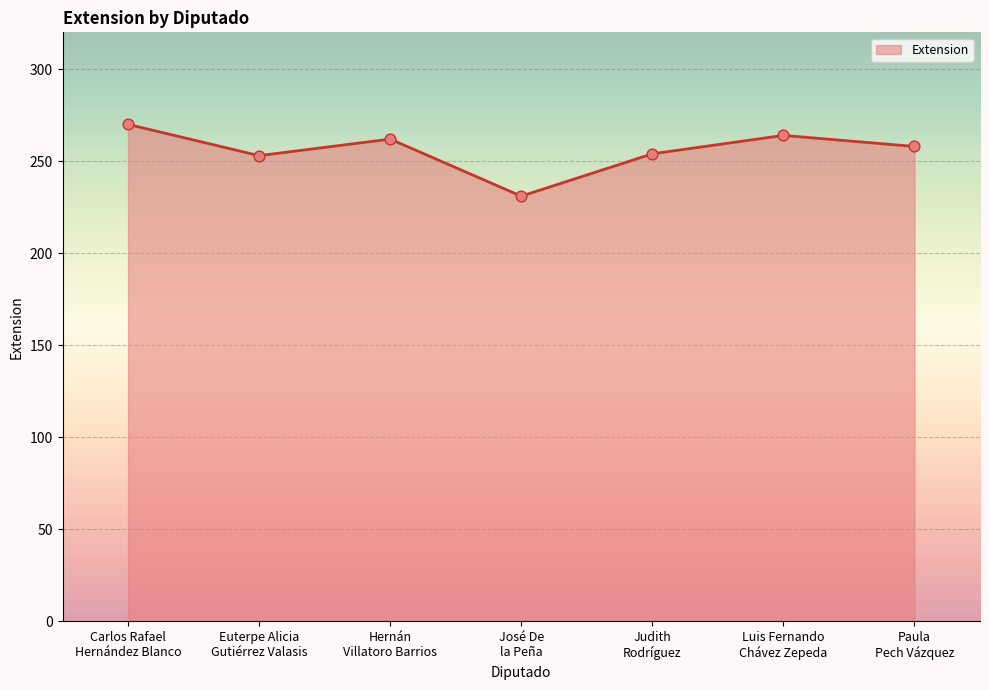

What is the ratio of the value at Euterpe Alicia
Gutiérrez Valasis to the value at Carlos Rafael
Hernández Blanco?

0.9